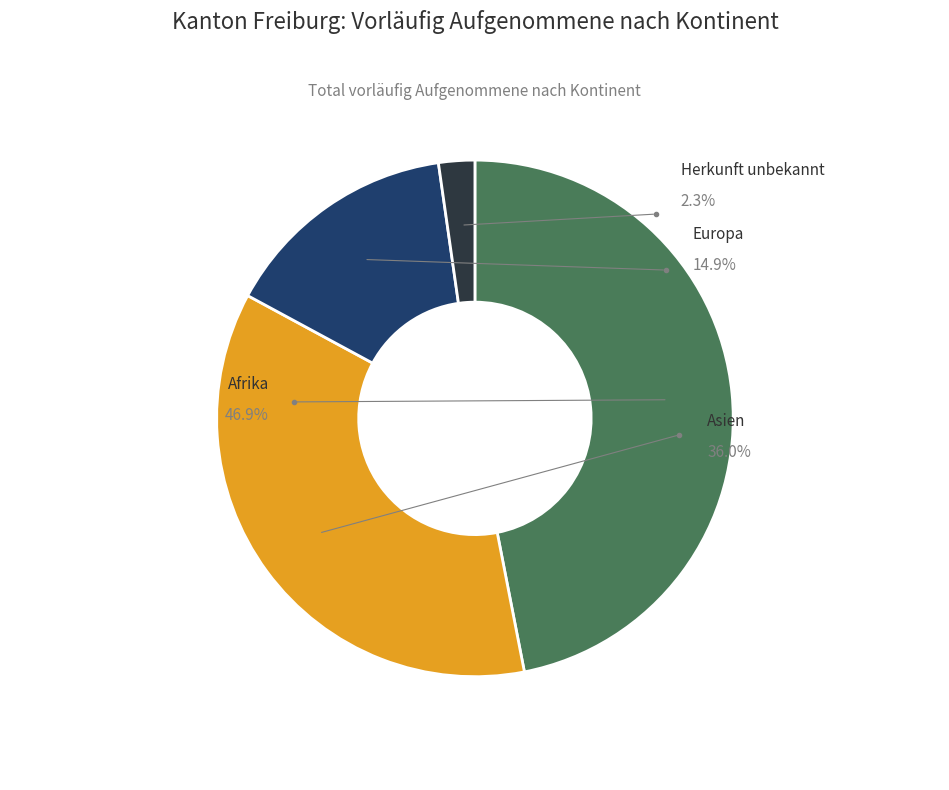

Rank the categories by value from highest to lowest.

Afrika, Asien, Europa, Herkunft unbekannt